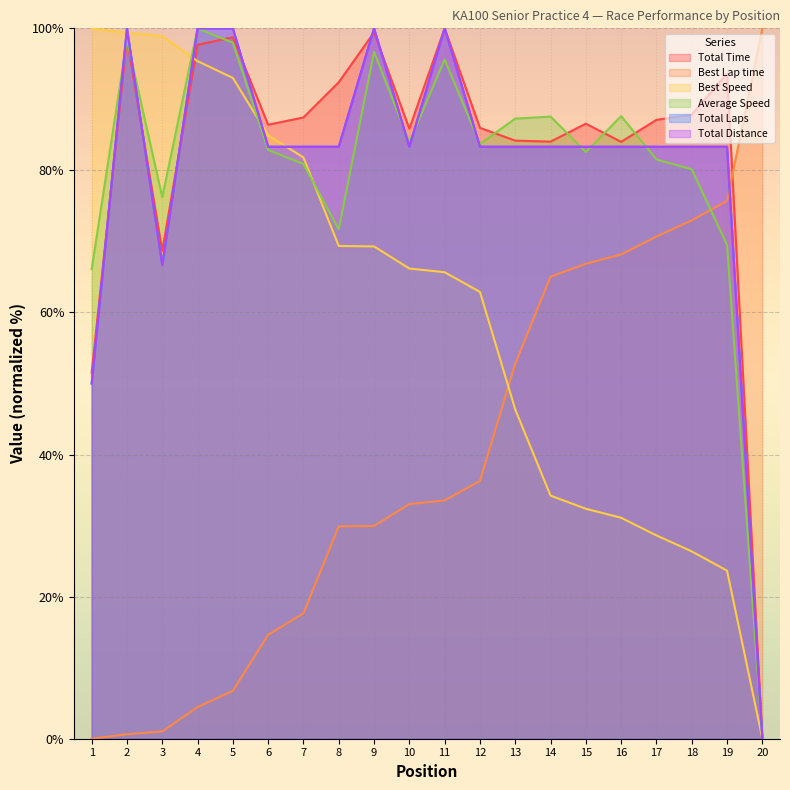

How many data points in Total Distance are less than 83?

3